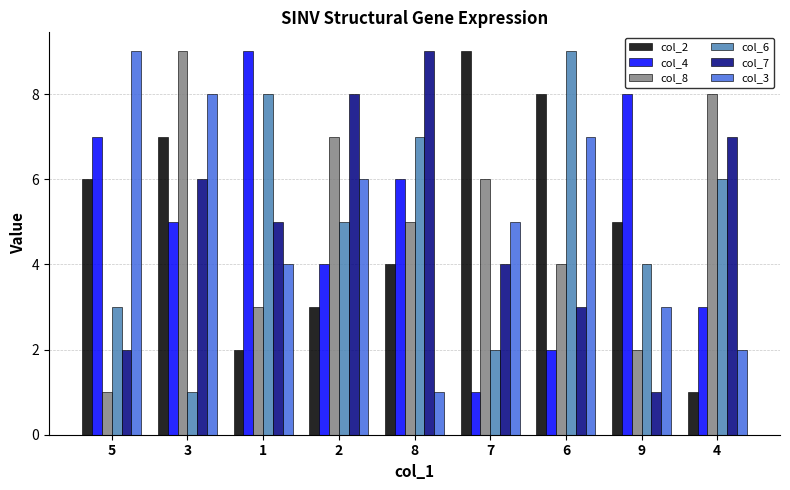

Count the col_8 values in the range 3 to 7.

5